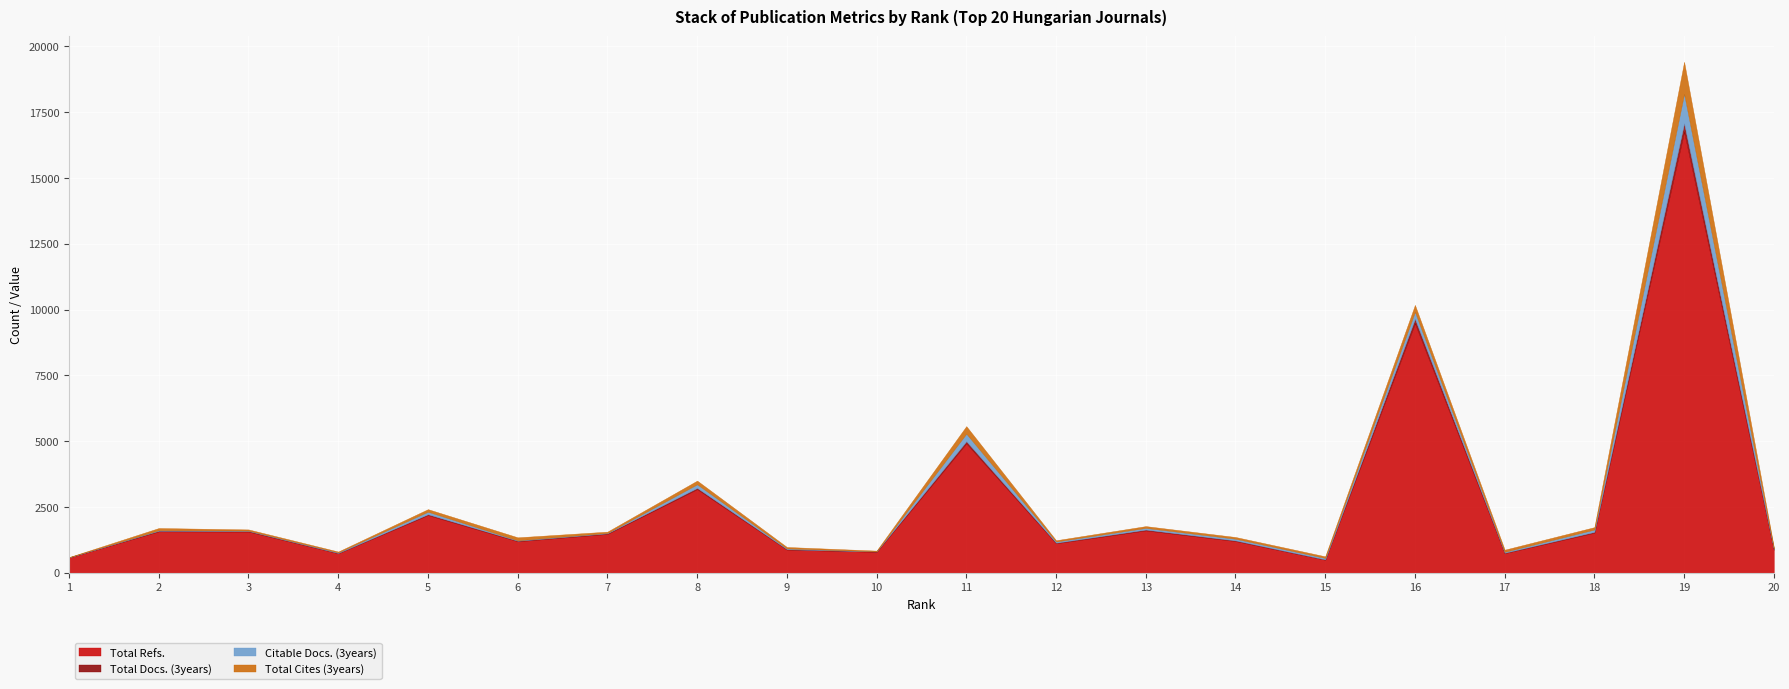

What is the value of the Citable Docs. (3years) point at the 6th from the left?

18